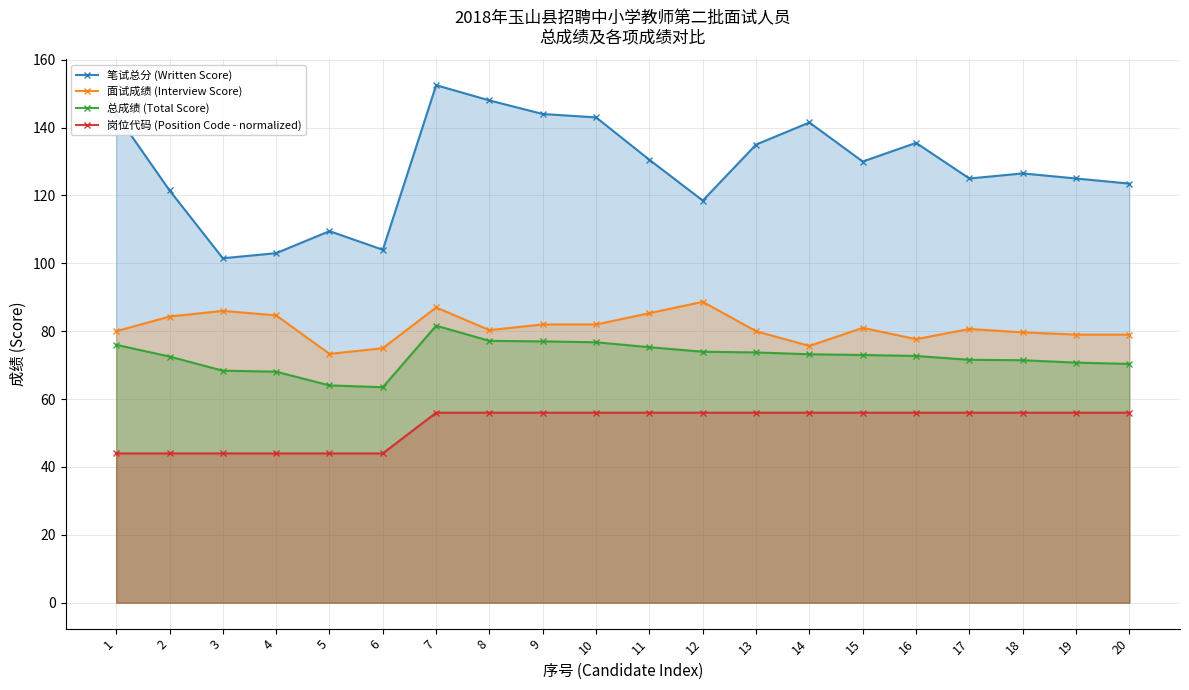

What is the difference between the maximum and minimum values in the 笔试总分 (Written Score) series?

51.0